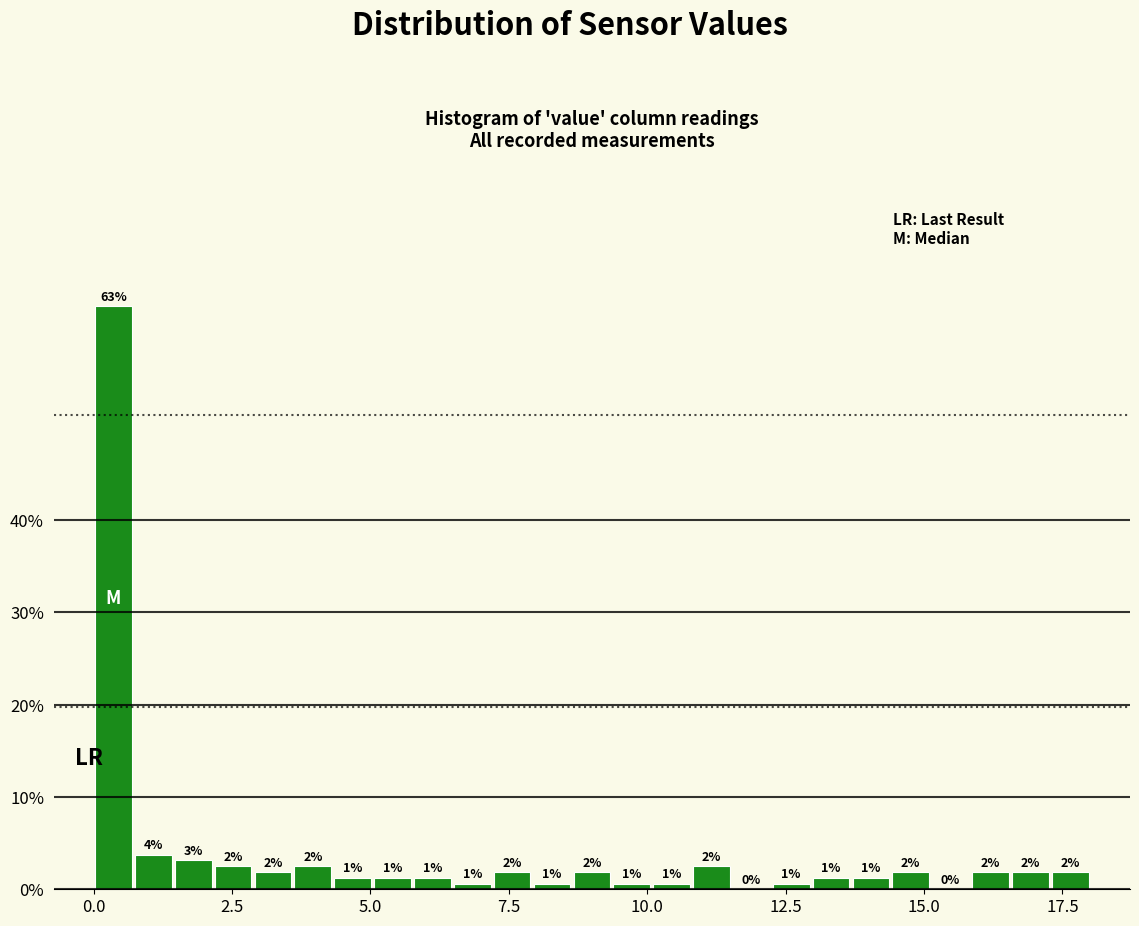

Read against the x-axis, roughly where is the centre of the tallest bar?

0.5